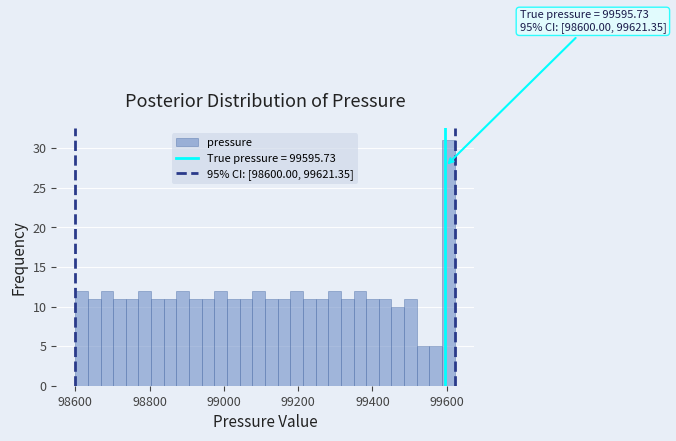

Around what value on the x-axis is the tallest bar? Give the approximate position of its centre, as read against the axis.

99600